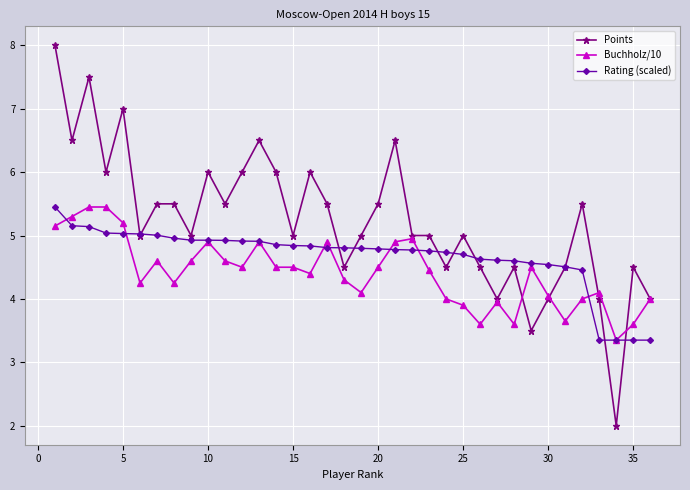

After their last crossing, which series has the higher values: Rating (scaled) or Buchholz/10?

Buchholz/10